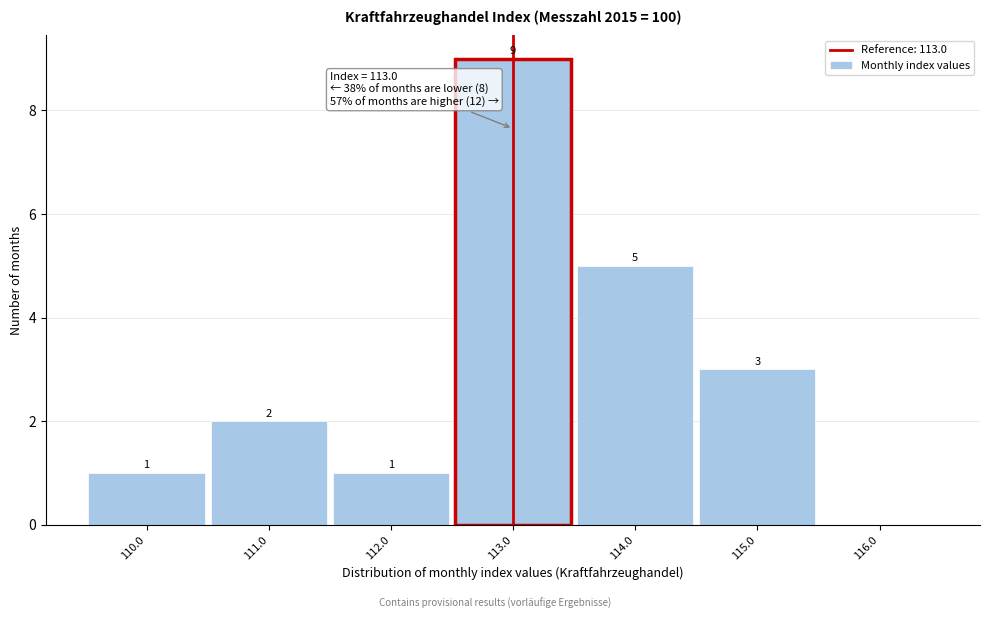

Which range on the x-axis has the tallest bar?

112.5 to 113.5